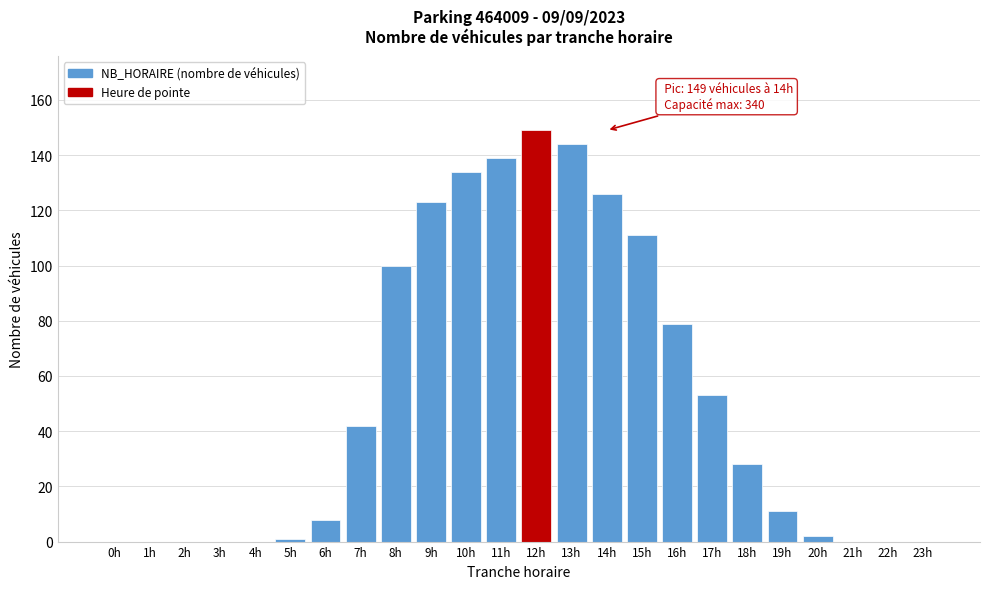

Reading right to left, extract all data points from this chart.

23h=0	22h=0	21h=0	20h=2	19h=11	18h=28	17h=53	16h=79	15h=111	14h=126	13h=144	12h=149	11h=139	10h=134	9h=123	8h=100	7h=42	6h=8	5h=1	4h=0	3h=0	2h=0	1h=0	0h=0